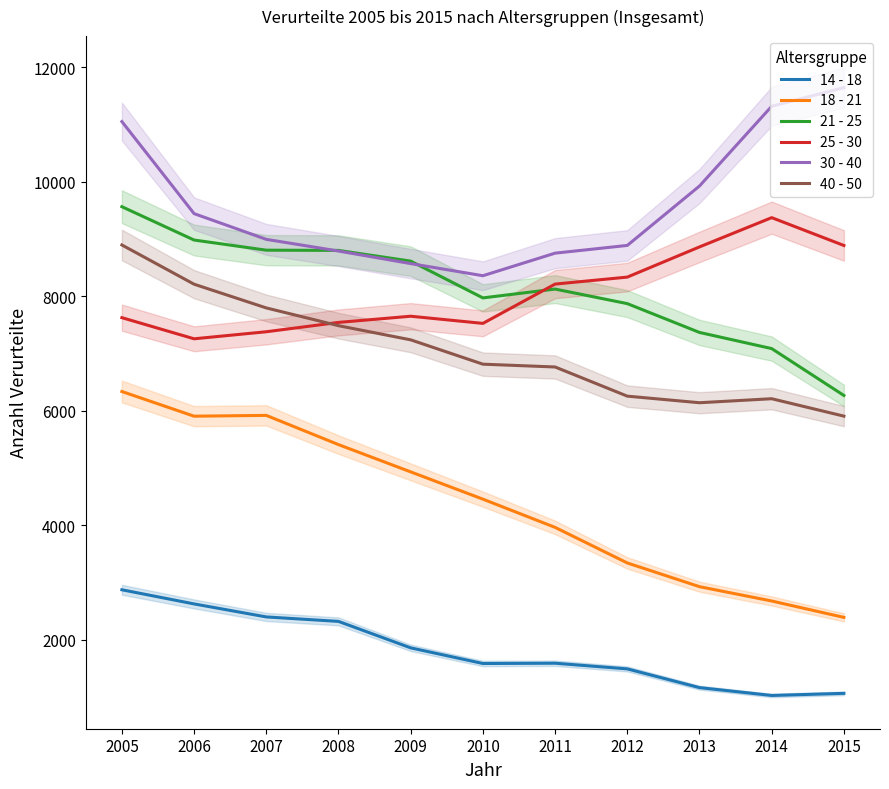

What is the maximum value for 18 - 21?

6337